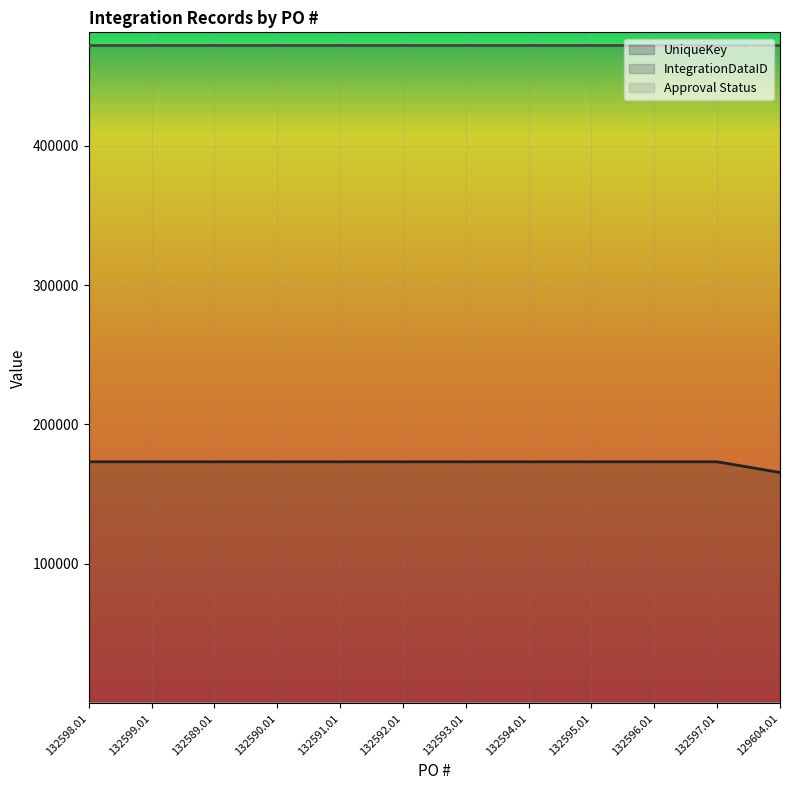

What is the lowest value of the IntegrationDataID series?

471736